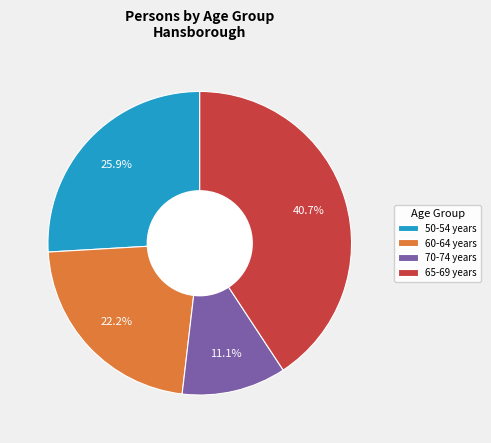

What portion of the pie excludes 60-64 years?

77.8%